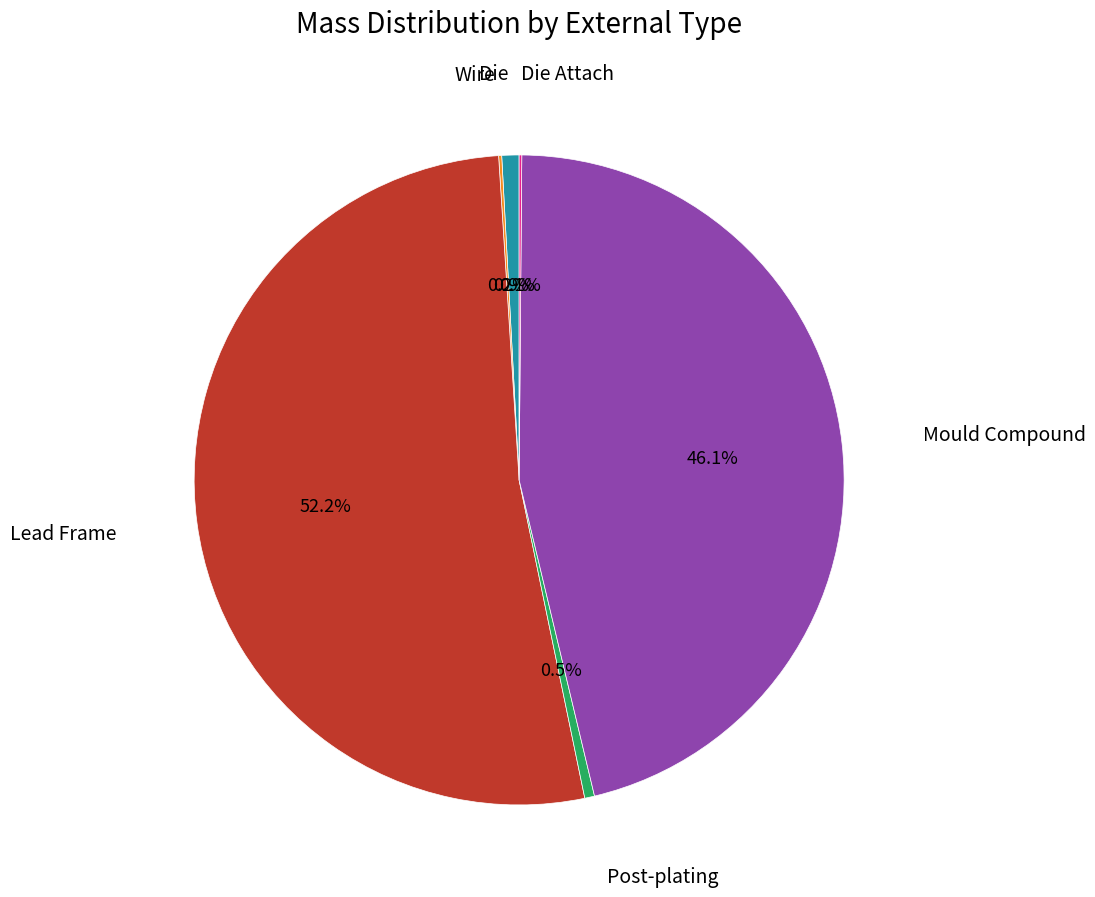

Is there any slice that represents more than half of the pie?

Yes